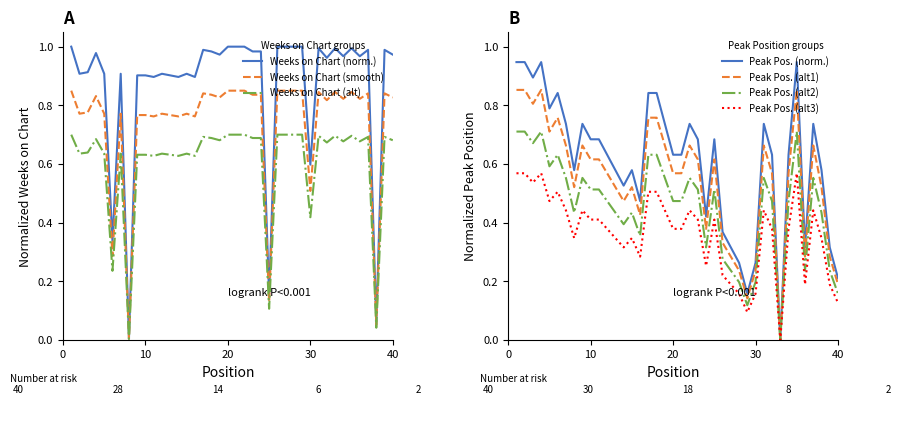

Where do Weeks on Chart and Peak Position first cross each other?

5 and 6